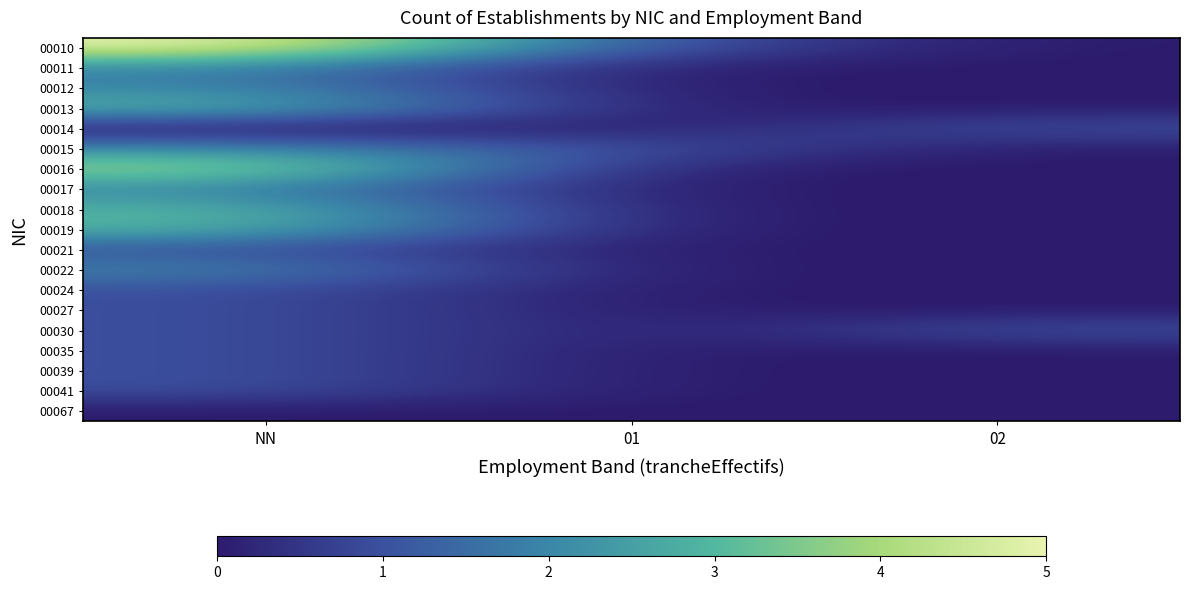

Which has a higher value, 02 or NN?

NN